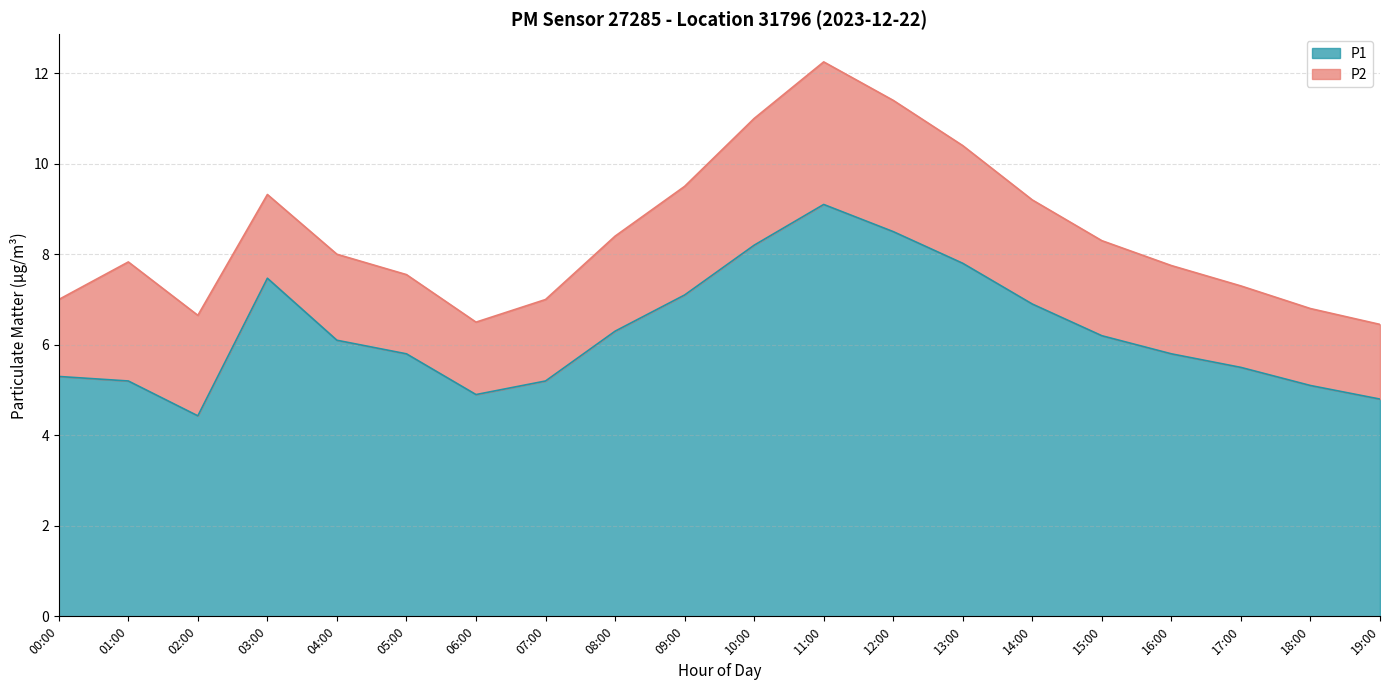

What is the label of the 5th point from the left?

04:00